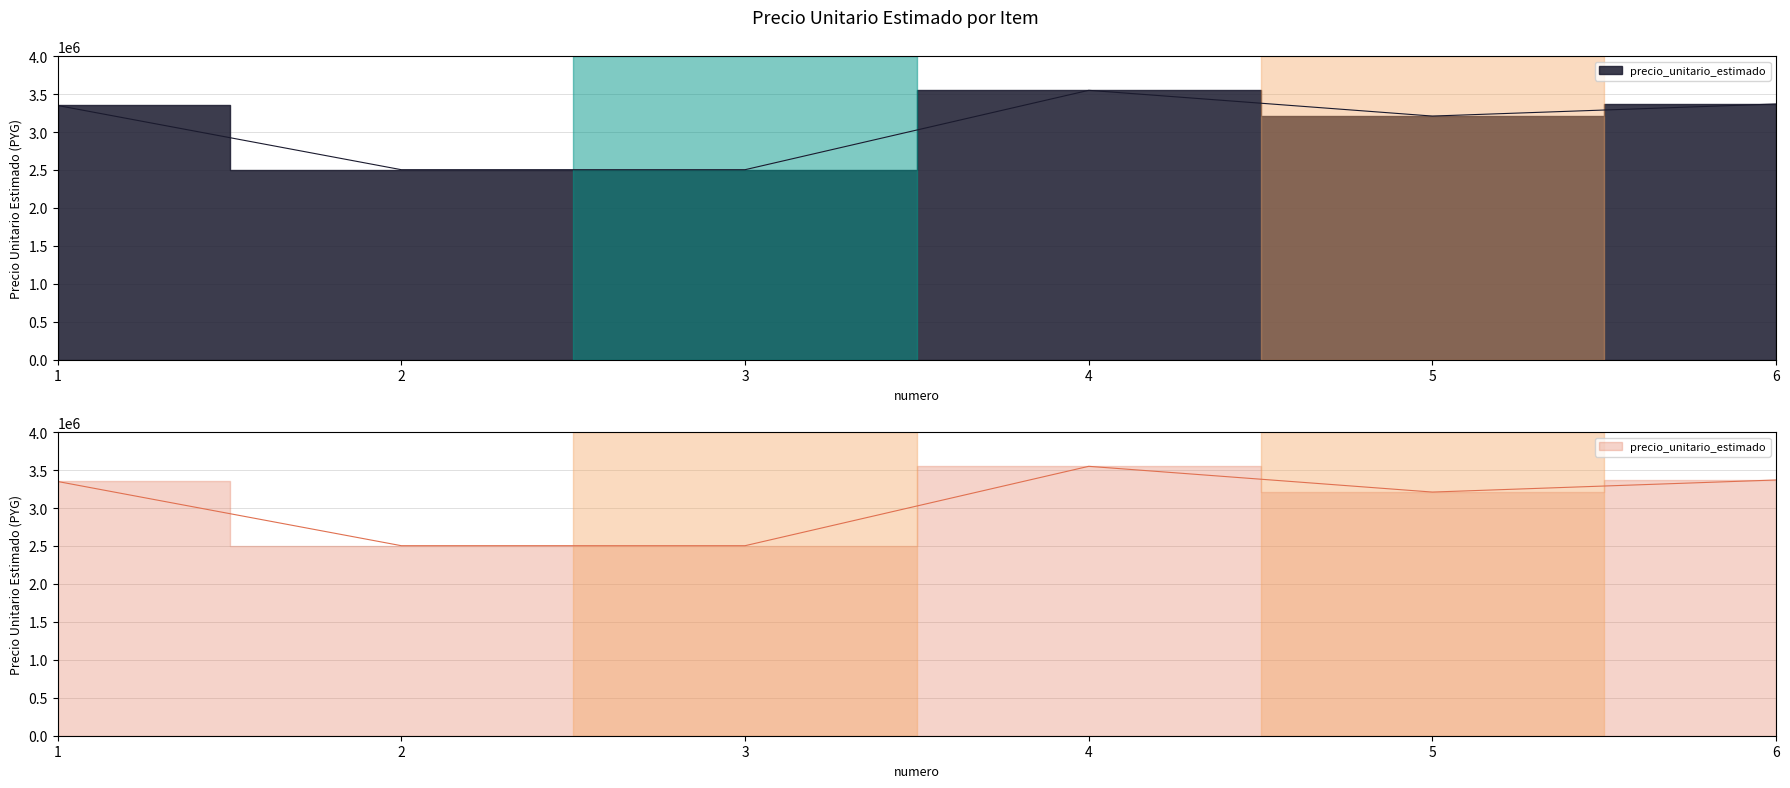

Does the chart have visible grid lines?

Yes